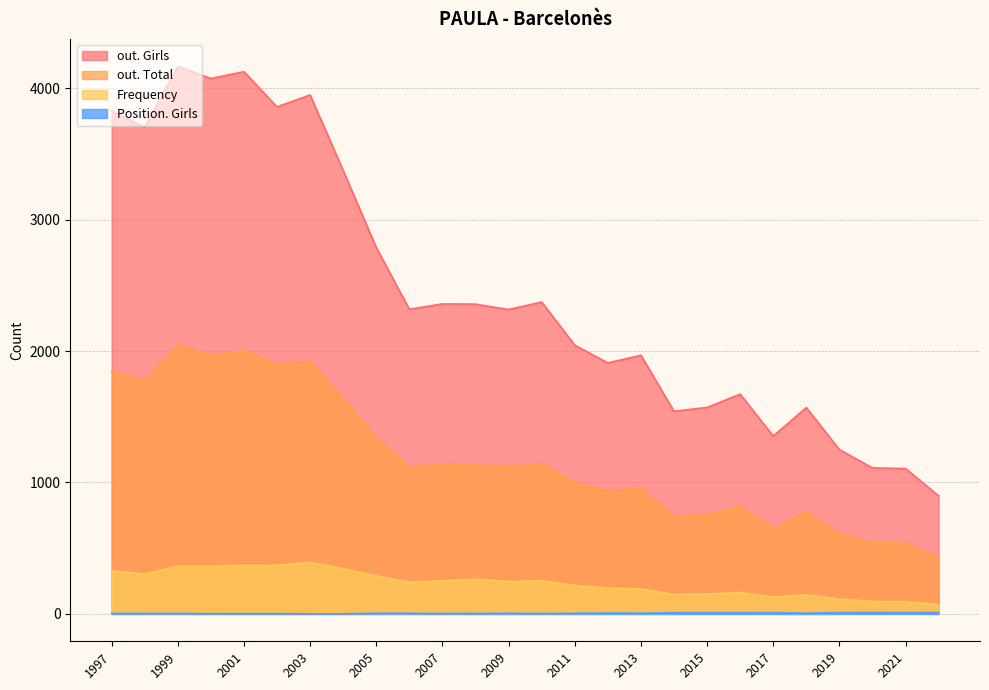

Reading left to right, what are all the values shown in this chart?

out. Girls: 2022=898	2021=1106	2020=1111	2019=1250	2018=1570	2017=1353	2016=1672	2015=1571	2014=1542	2013=1968	2012=1910	2011=2045	2010=2373	2009=2316	2008=2357	2007=2359	2006=2318	2005=2788	2004=3373	2003=3949	2002=3858	2001=4126	2000=4074	1999=4167	1998=3704	1997=3825
out. Total: 2022=425	2021=538	2020=542	2019=612	2018=773	2017=650	2016=815	2015=756	2014=742	2013=958	2012=932	2011=1000	2010=1142	2009=1121	2008=1133	2007=1142	2006=1112	2005=1349	2004=1637	2003=1921	2002=1899	2001=2002	2000=1967	1999=2050	1998=1775	1997=1842
Frequency: 2022=71	2021=93	2020=94	2019=112	2018=146	2017=128	2016=162	2015=152	2014=148	2013=191	2012=196	2011=216	2010=252	2009=247	2008=263	2007=252	2006=242	2005=289	2004=344	2003=392	2002=370	2001=370	2000=363	1999=363	1998=303	1997=327
Position. Girls: 2022=11	2021=10	2020=11	2019=10	2018=6	2017=10	2016=9	2015=9	2014=9	2013=6	2012=7	2011=5	2010=3	2009=5	2008=4	2007=3	2006=5	2005=5	2004=1	2003=1	2002=2	2001=2	2000=2	1999=3	1998=3	1997=4